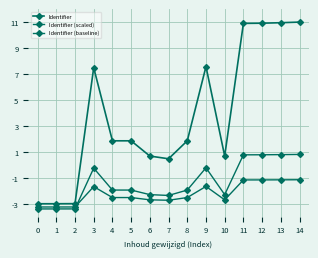

How many lines are shown in the chart?

3